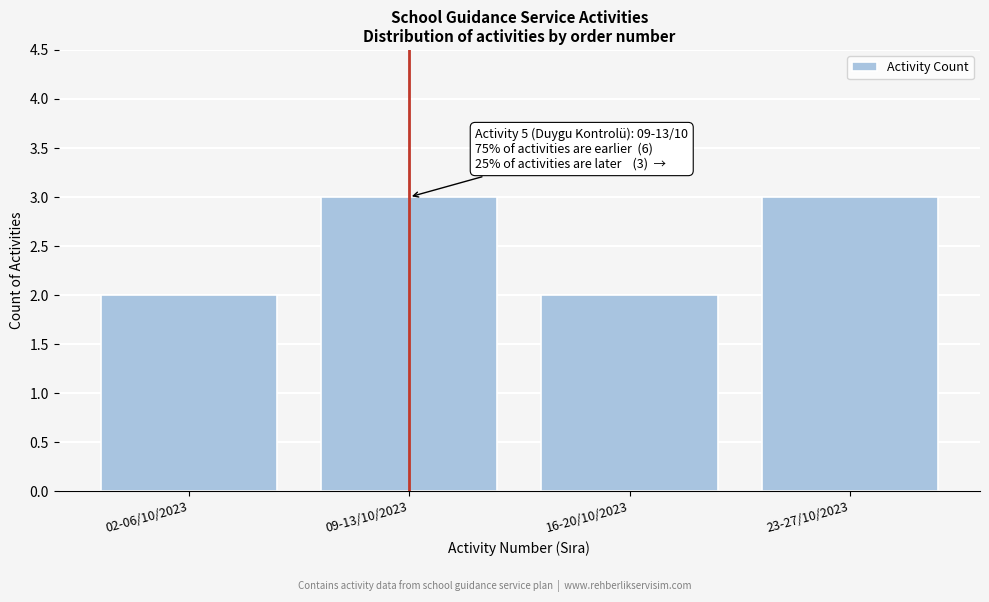

Reading left to right, transcribe all the data shown in this chart.

2	3	2	3